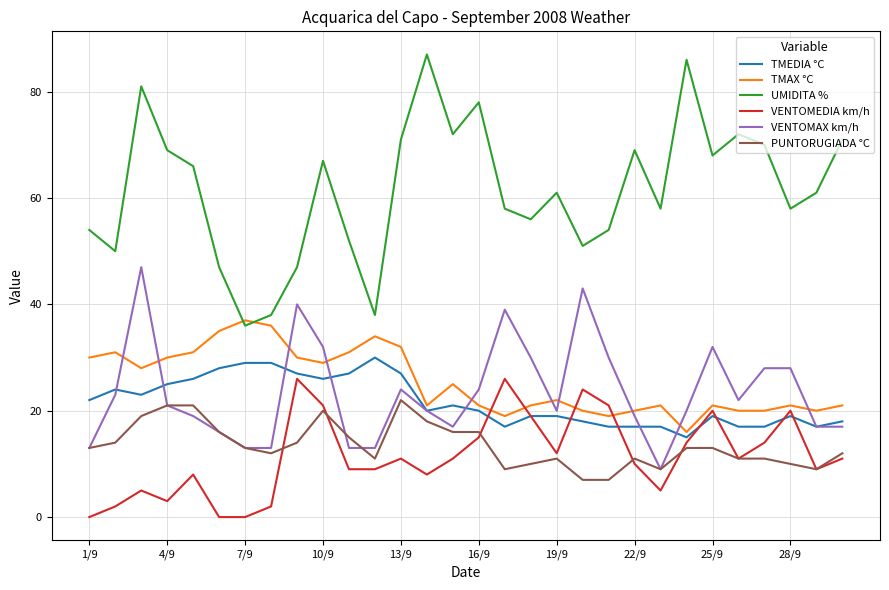

Which series has the widest spread of values?

UMIDITA %